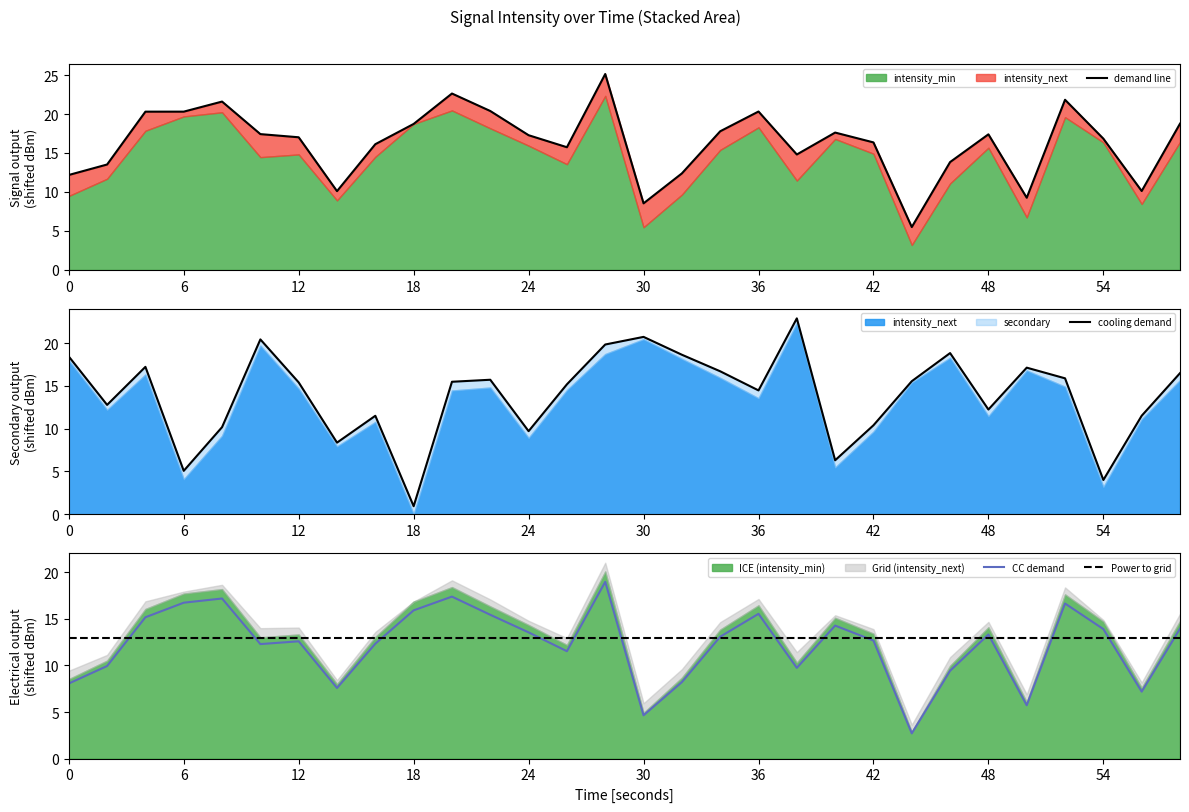

True or false: intensity_min and intensity_next intersect in this chart.

True